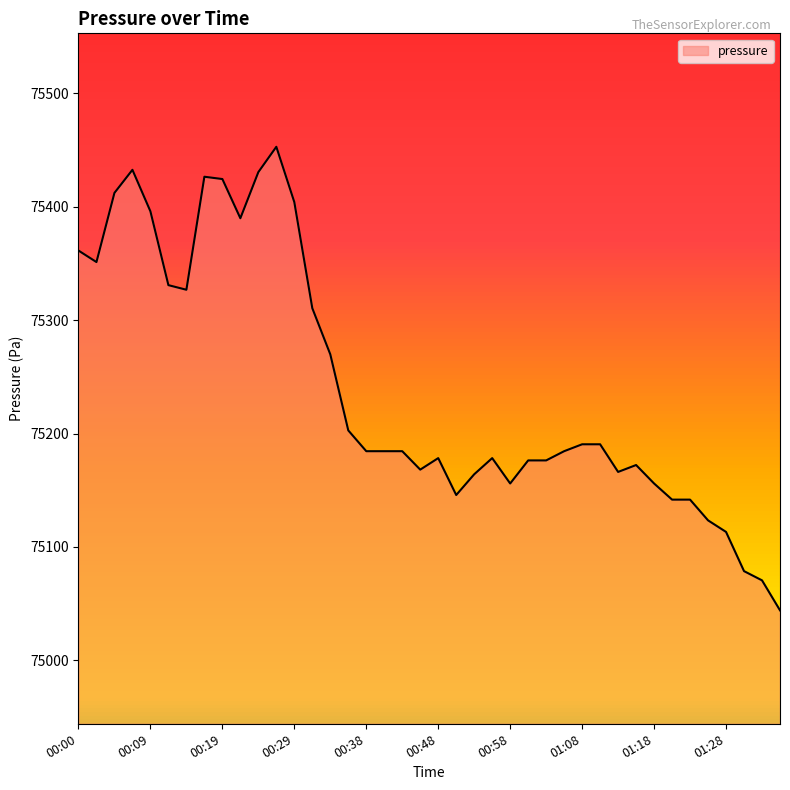

What is the maximum value shown in the chart?

75452.8